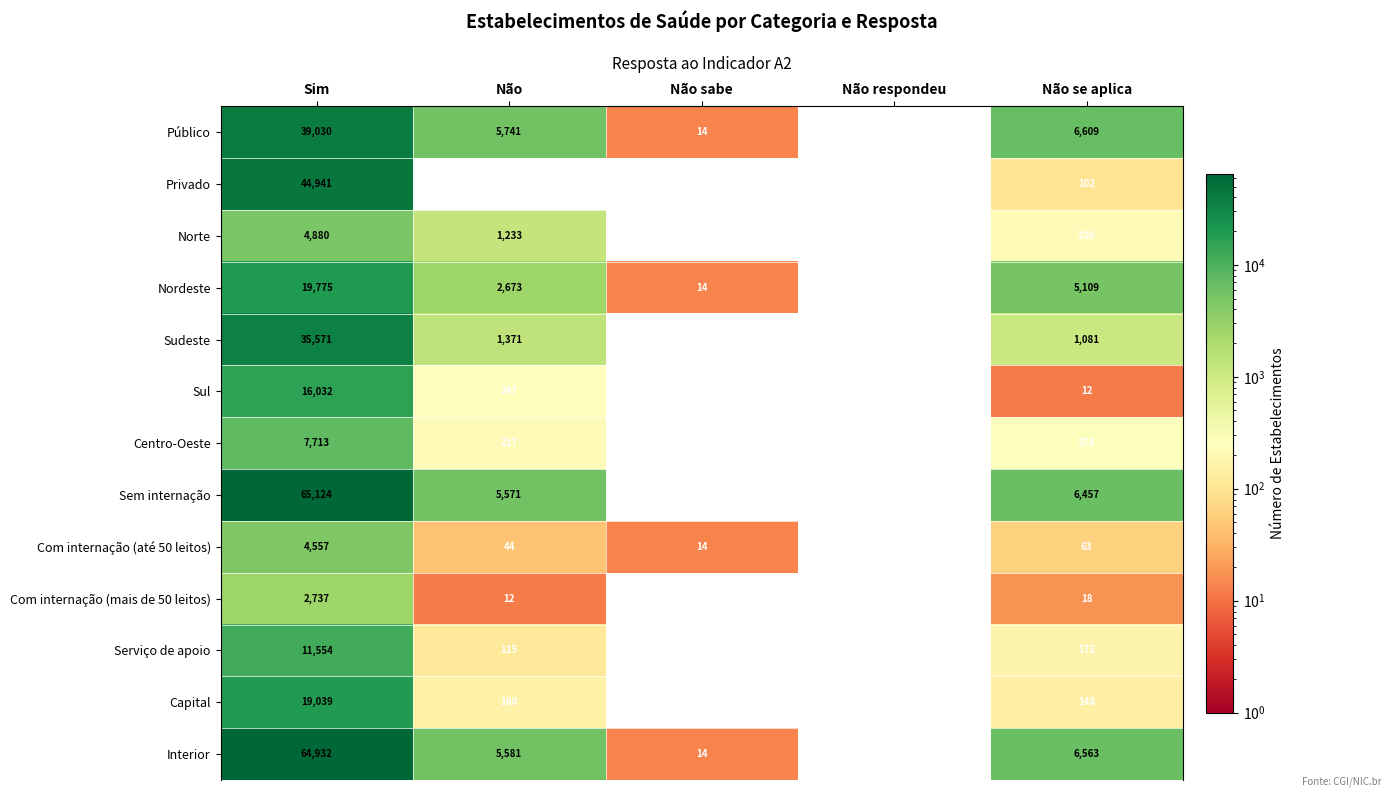

What is the difference between the maximum and minimum values in the Com internação (mais de 50 leitos) series?

2737